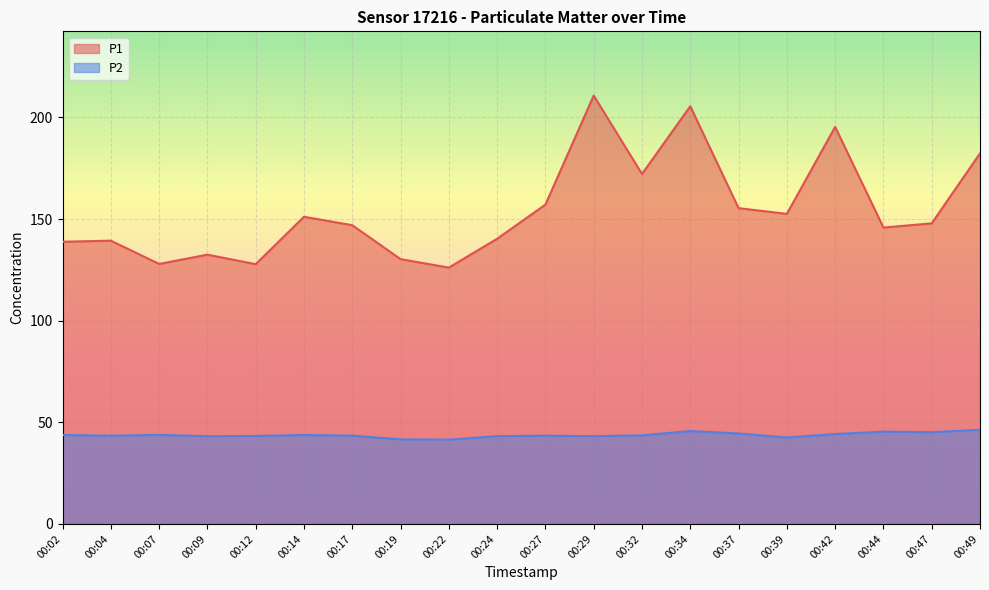

Which category has the lowest value across all series?

00:22